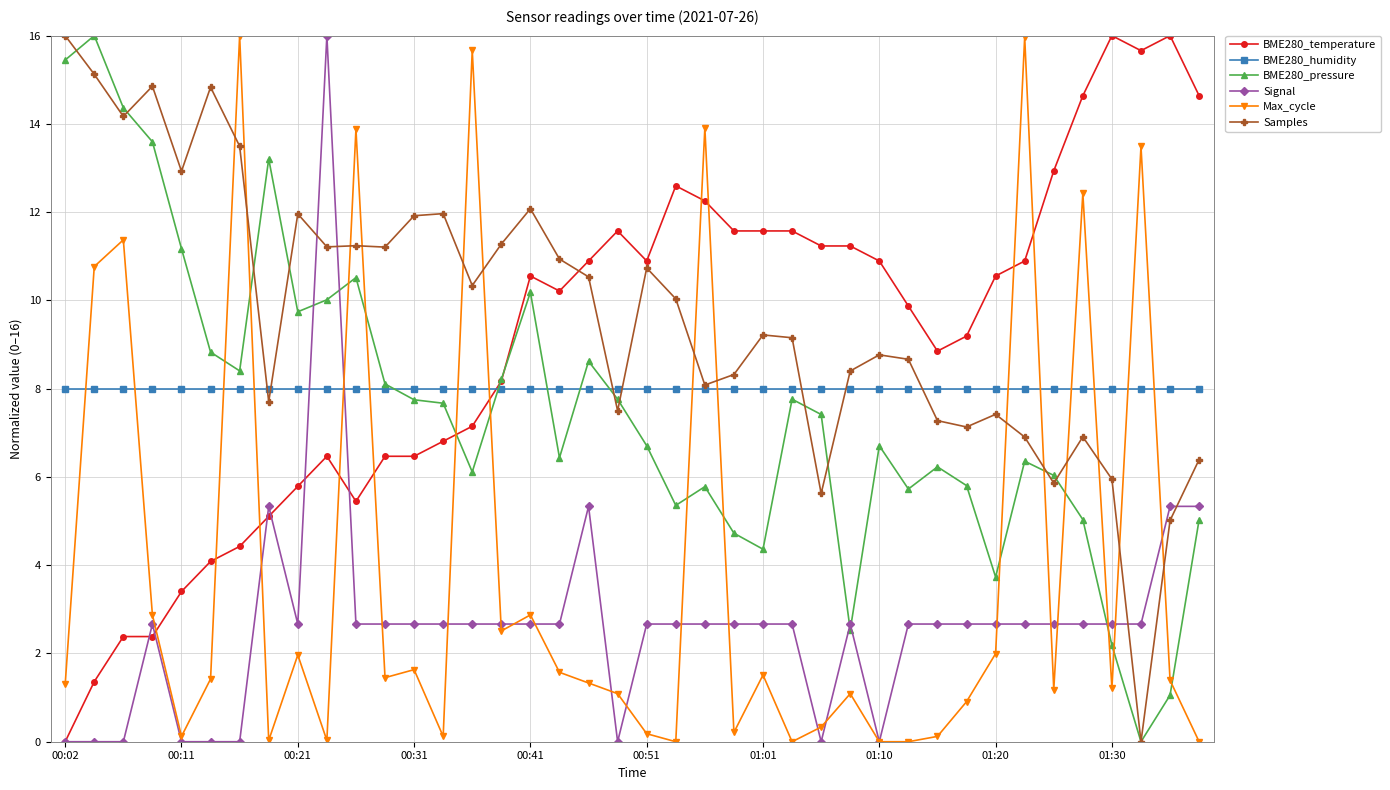

Is this an area chart (filled region under the line)?

No